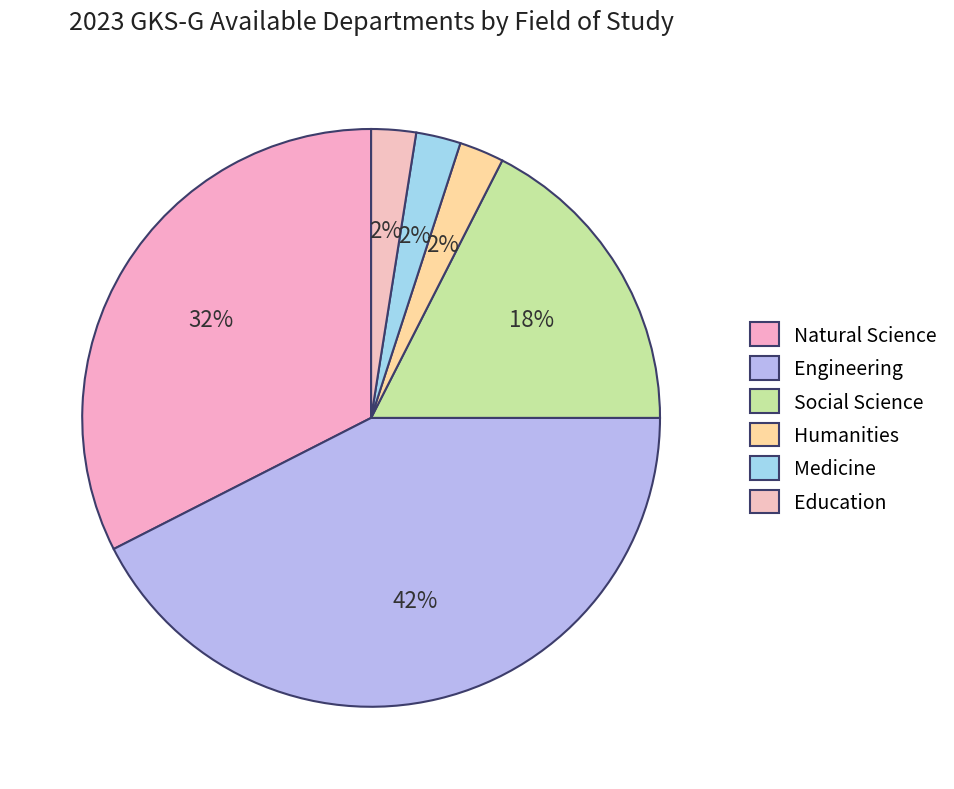

Approximately how many times larger is the value at Natural Science compared to Humanities?

13.0